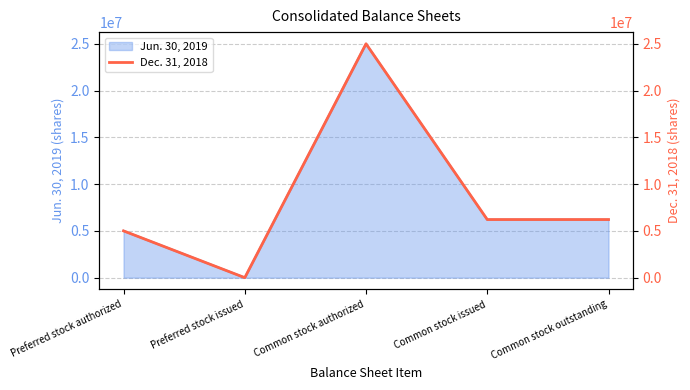

What is the difference between the maximum and minimum values?

25000000